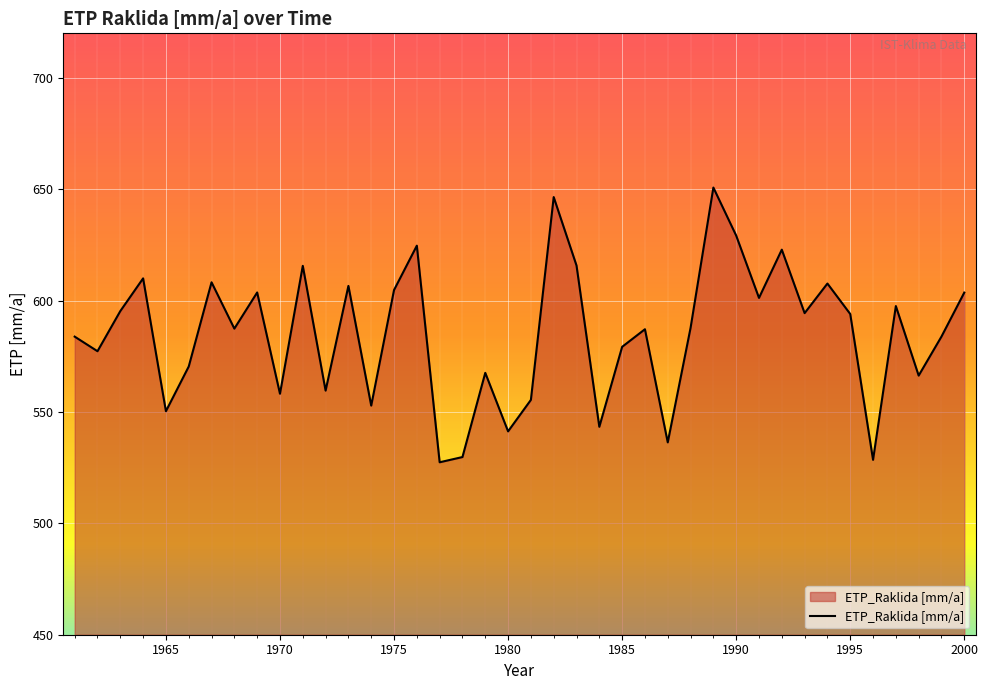

What is the difference between the maximum and minimum values?

123.3